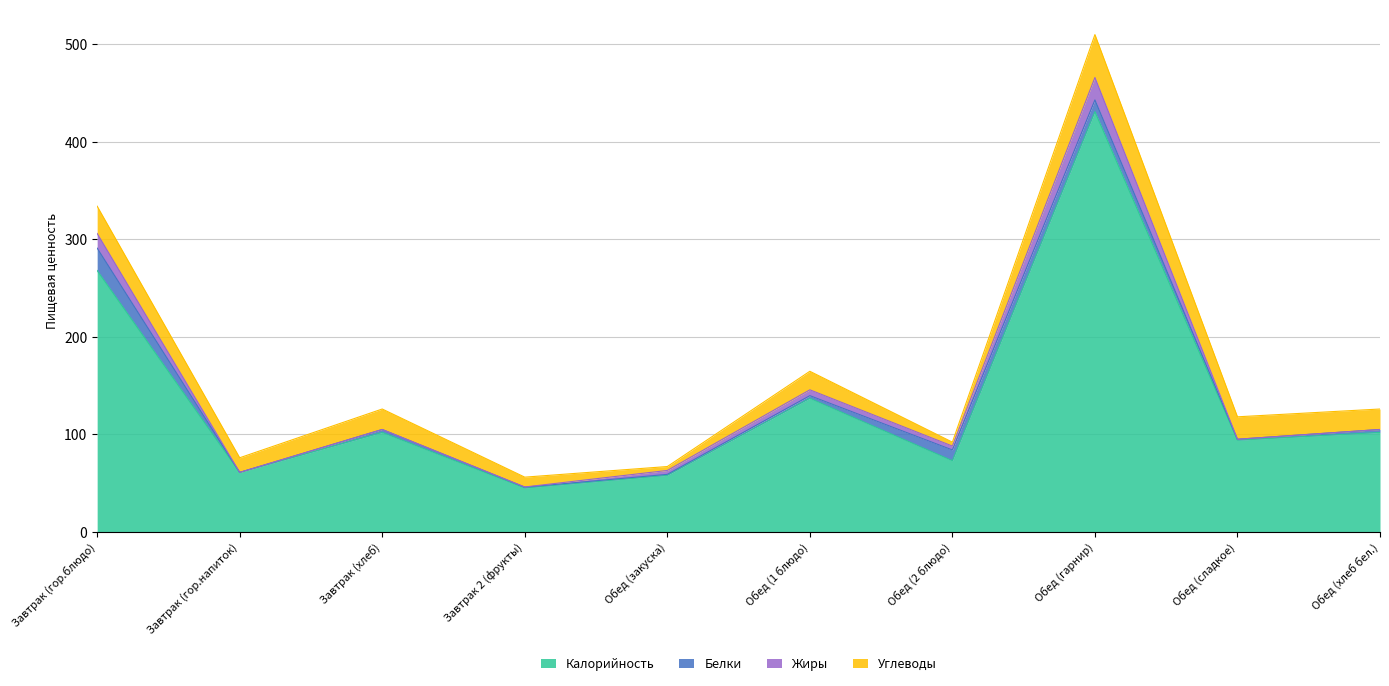

Between Обед (хлеб бел.) and Завтрак (гор.блюдо), which is larger?

Завтрак (гор.блюдо)